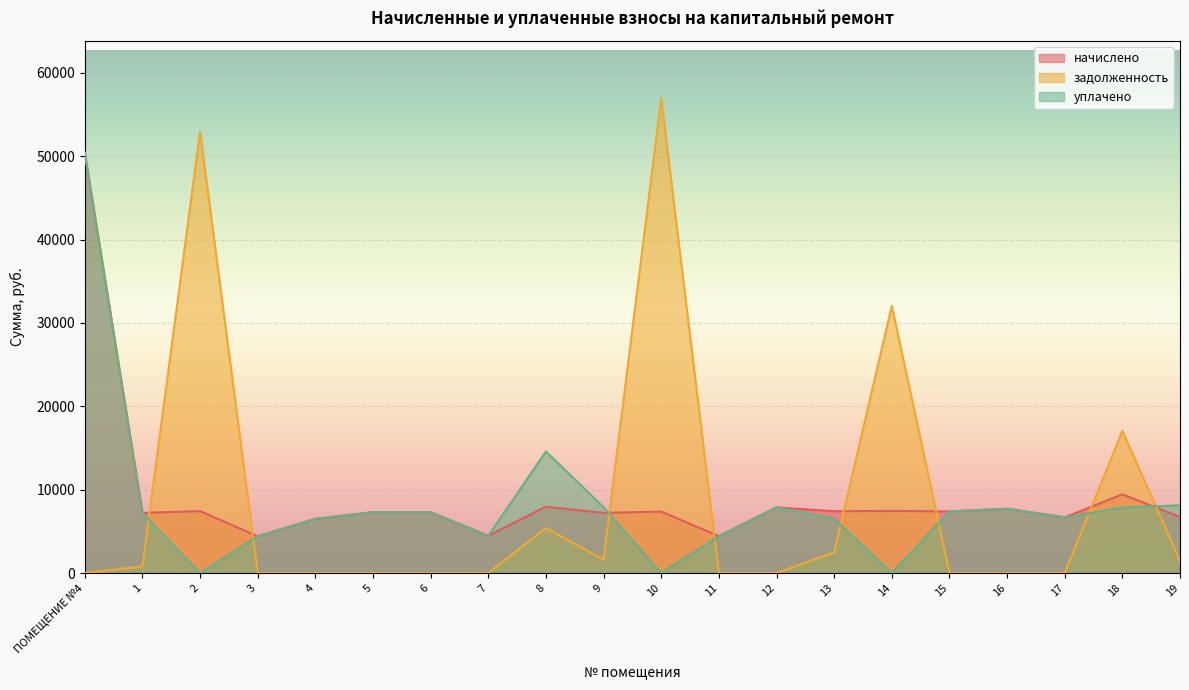

Where do задолженность and уплачено first cross each other?

1 and 2